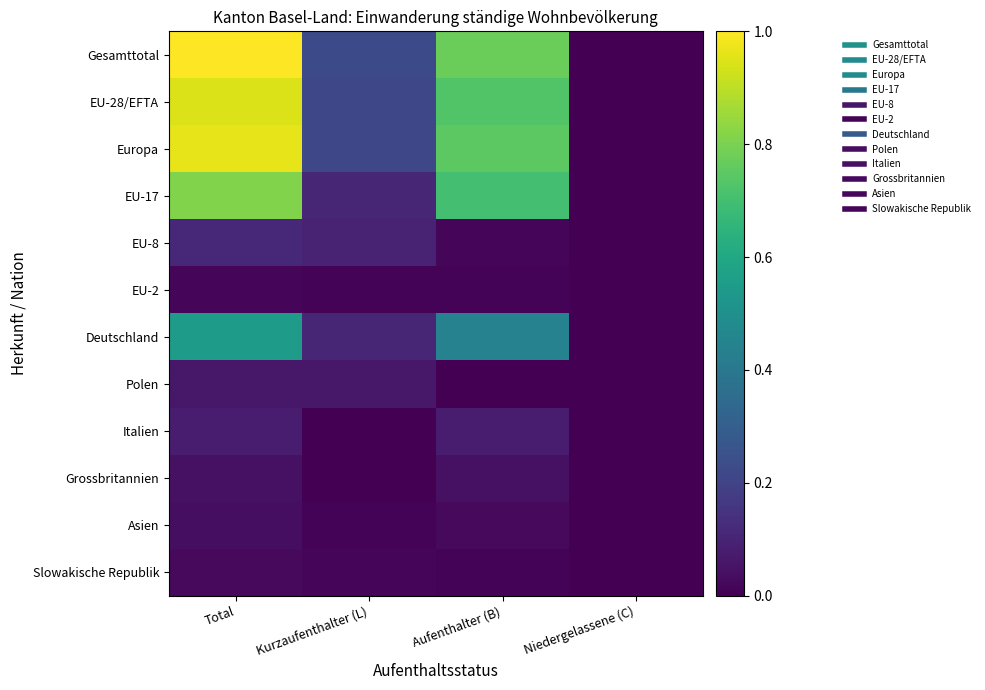

Which has a higher value, Kurzaufenthalter (L) or Total?

Total